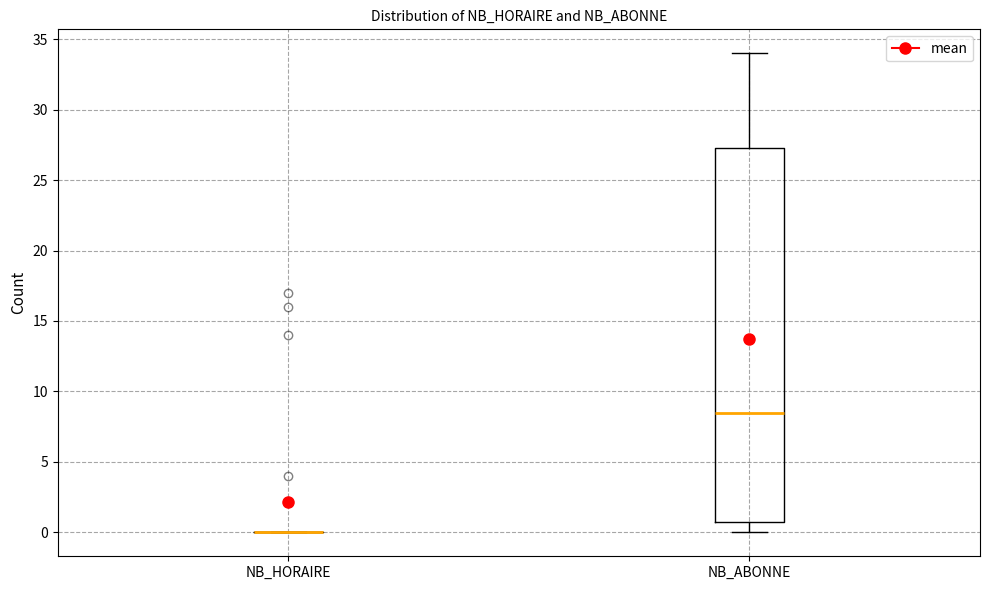

Reading left to right, read every box against the y-axis: the position of its median line, the range the box covers, and the ends of its whiskers. The values are not printed on the chart, so give them approximately, as read against the axis.

NB_HORAIRE: box collapsed to a line at 0.0, whiskers 0.0 to 0.0
NB_ABONNE: median 8.5, box 1.0 to 27.5, whiskers 0.0 to 34.0